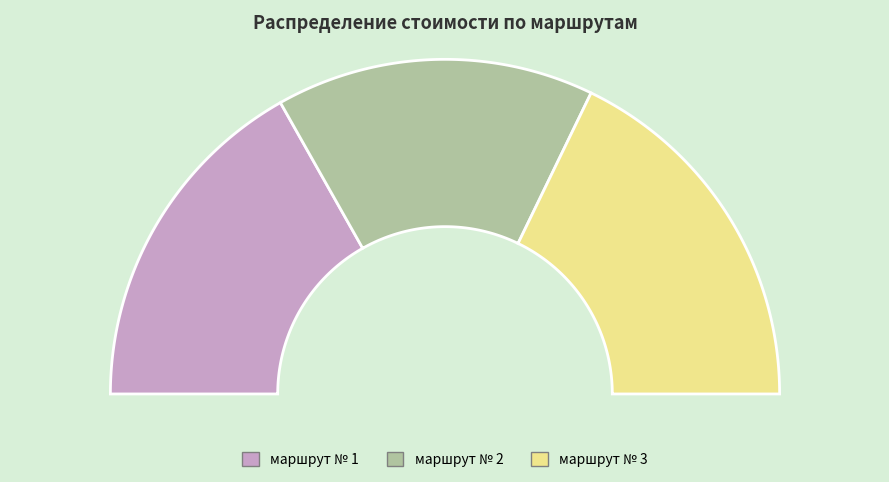

Combined, do маршрут № 3 and маршрут № 2 account for over 50%?

Yes